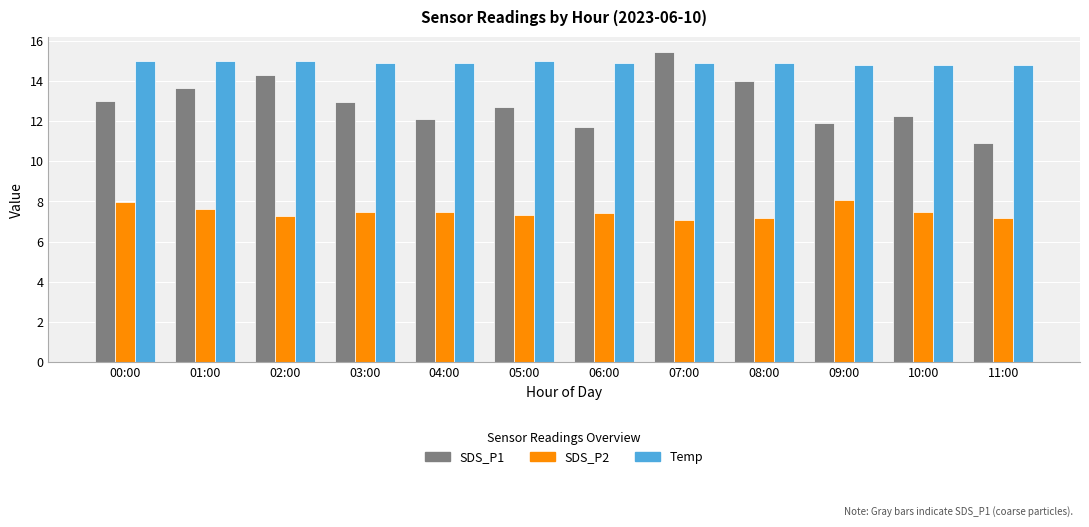

What is the label of the 10th bar from the left?

09:00